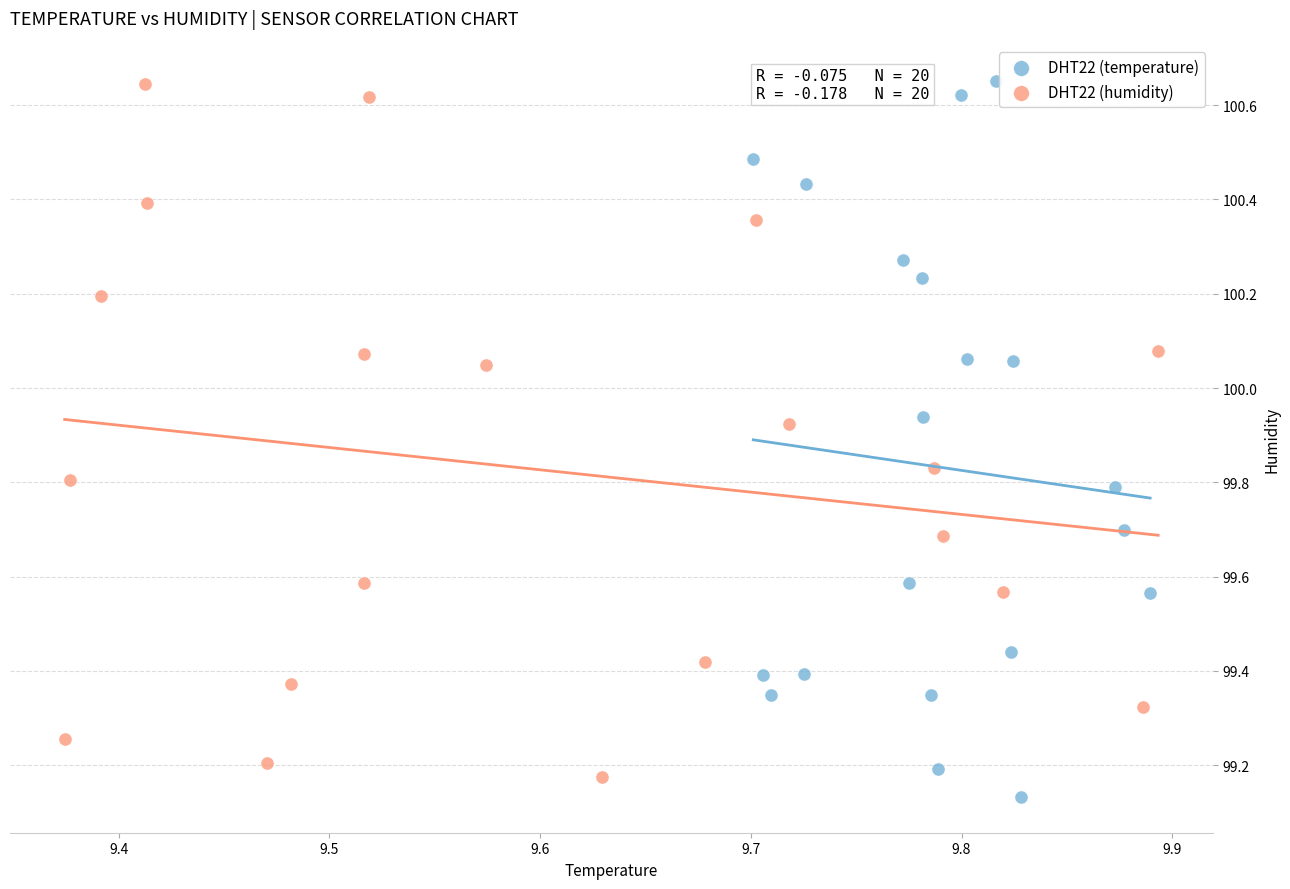

What are all the series names shown in the legend?

DHT22 (temperature), DHT22 (humidity)